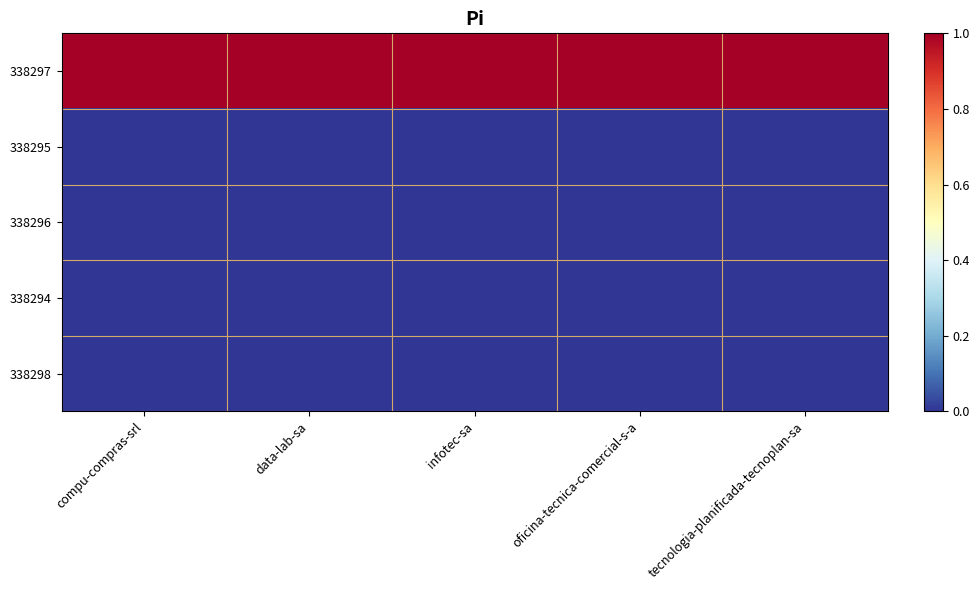

At tecnologia-planificada-tecnoplan-sa, list the series in order from smallest to largest.

338295, 338296, 338294, 338298, 338297